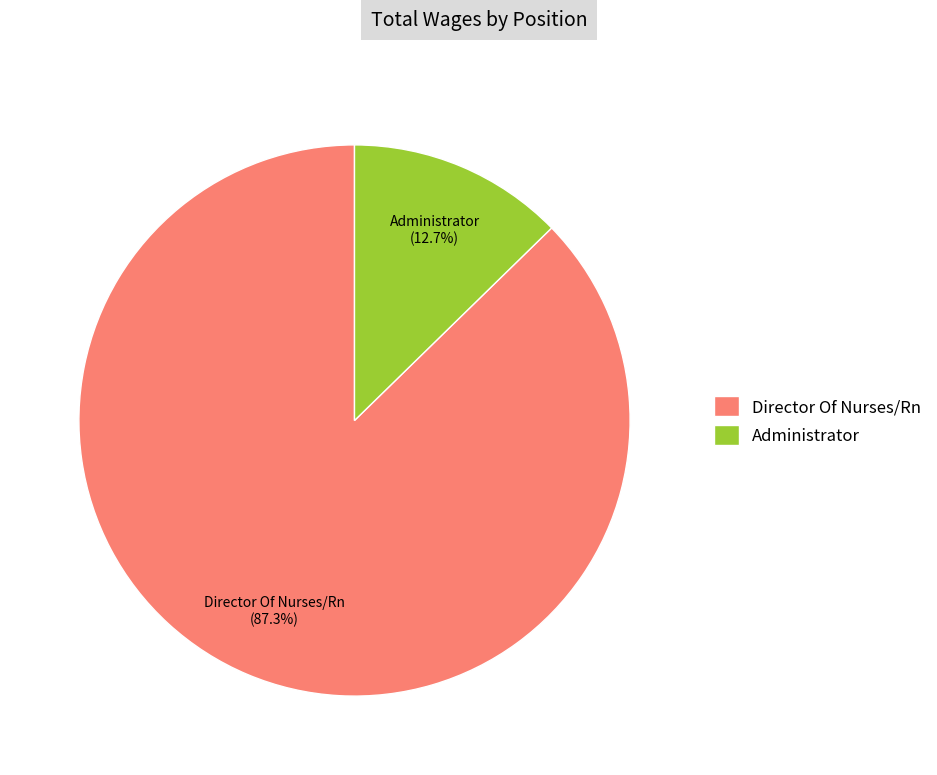

Combined, what portion of the pie is Director Of Nurses/Rn and Administrator?

100.0%